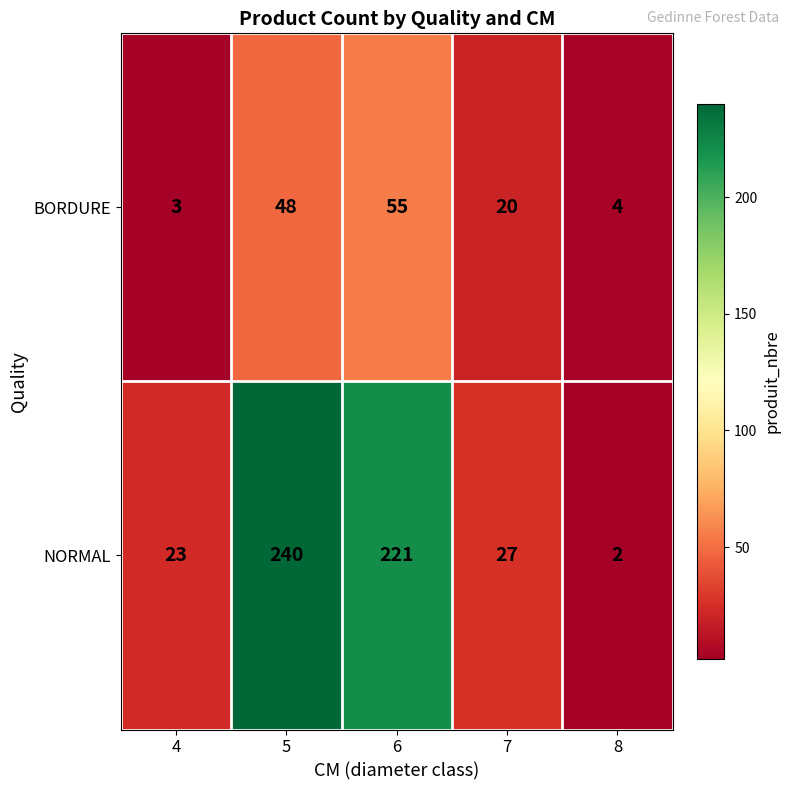

What is the spread (max minus min) of values at 6?

166